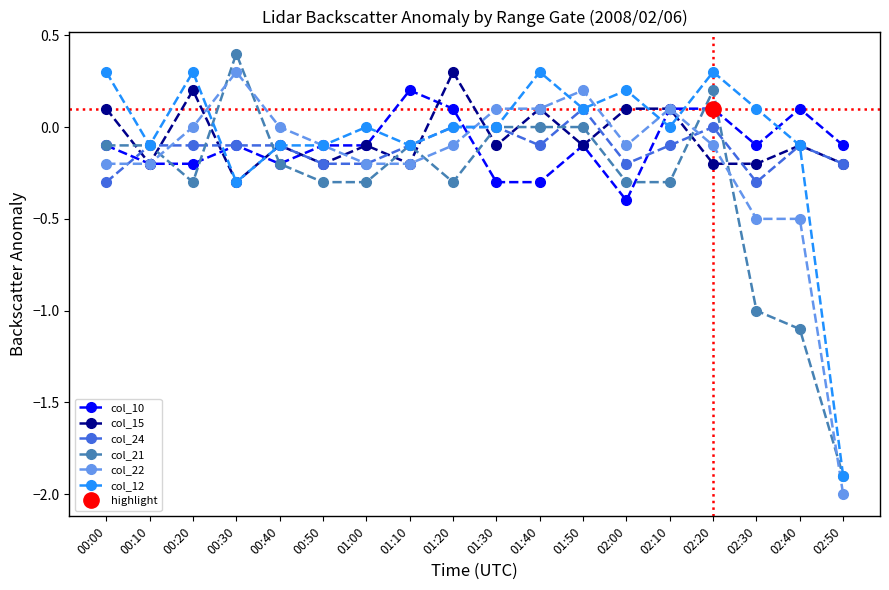

What position from the right is 00:10?

17